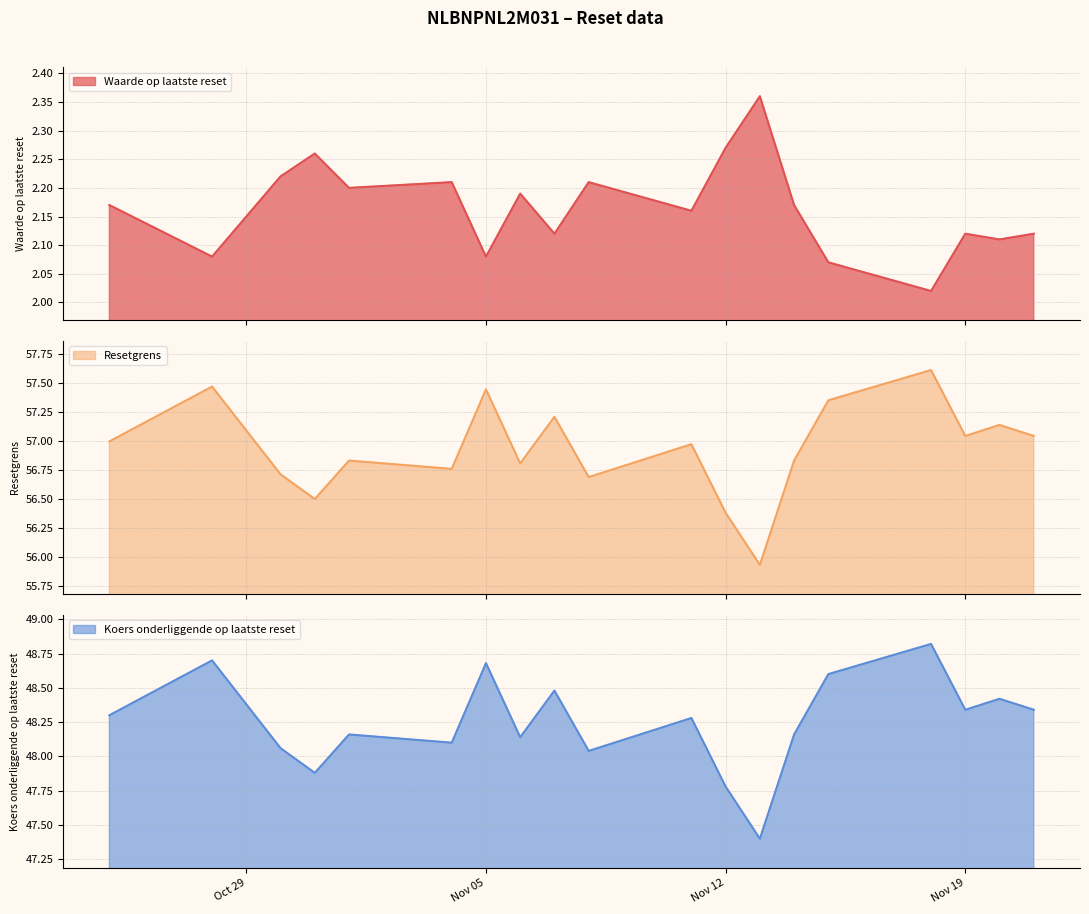

At how many categories does at least one series exceed 17?

20